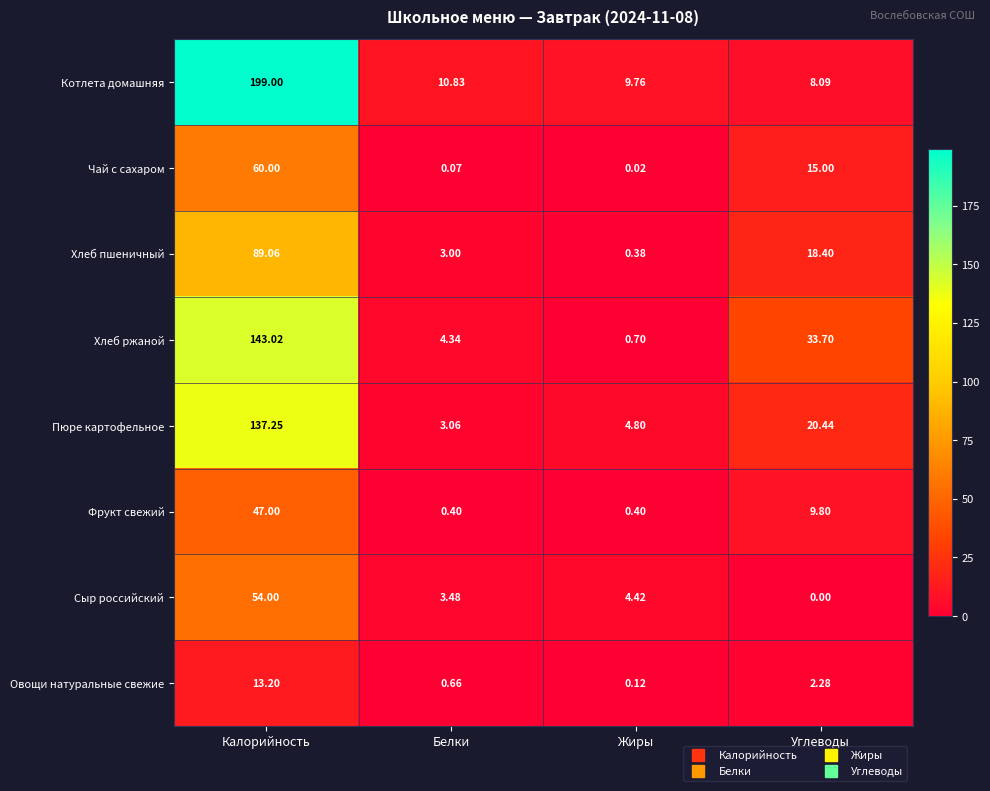

Which label corresponds to the smallest value in the chart?

Углеводы